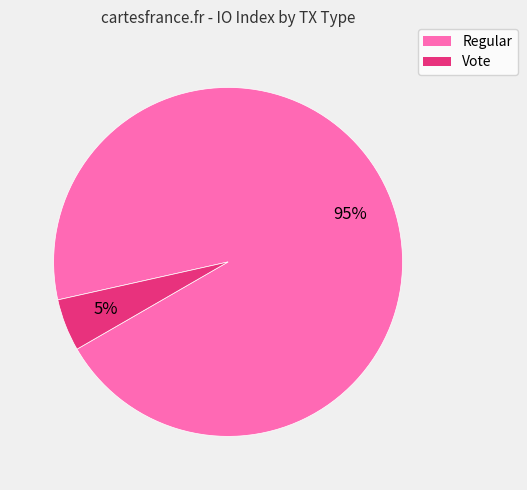

True or false: Vote accounts for 5% of the total.

True